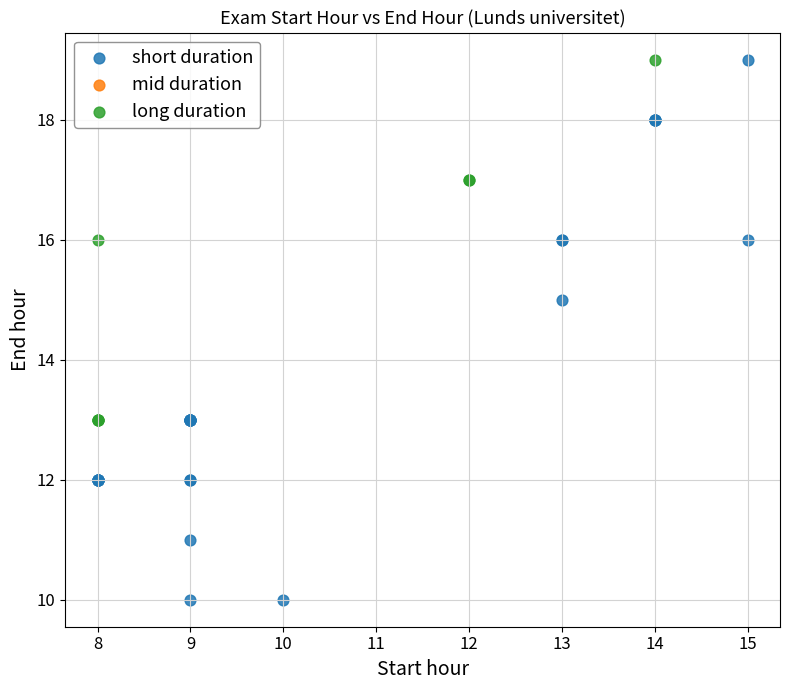

Which series has the widest spread of Y values?

short duration